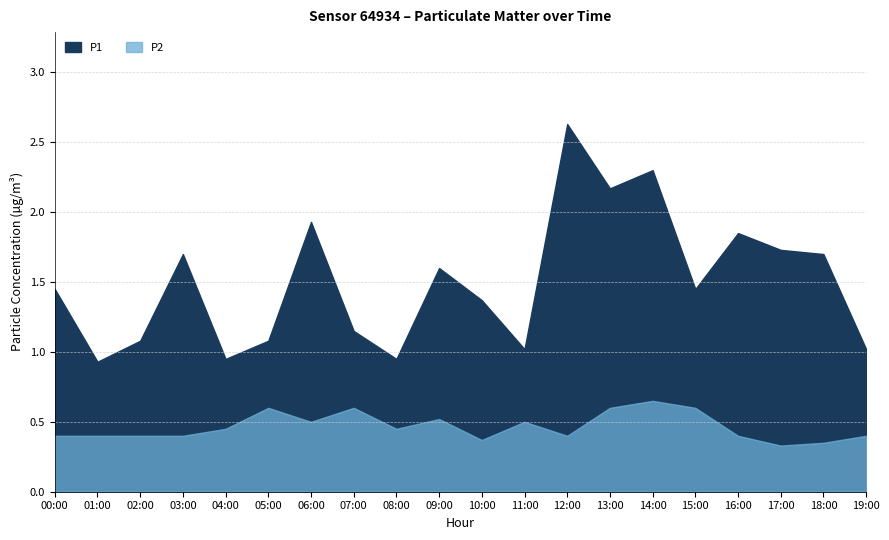

Which series has the largest total across all categories?

P1